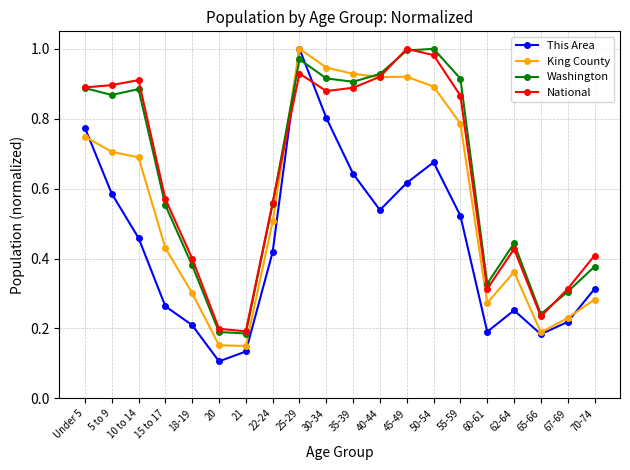

Which series has the widest spread of values?

This Area